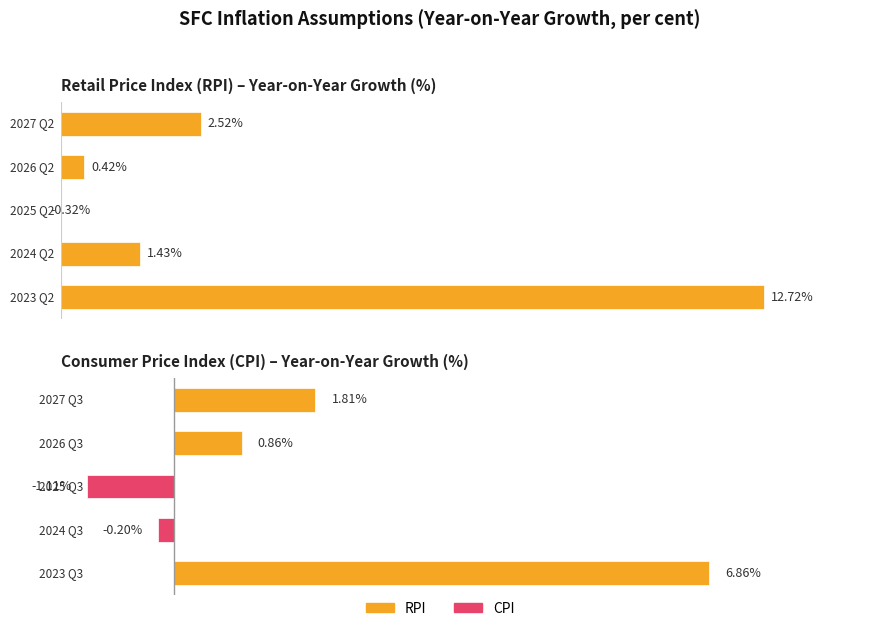

Rank the series by their average value, from highest to lowest.

RPI (per cent), CPI (per cent)